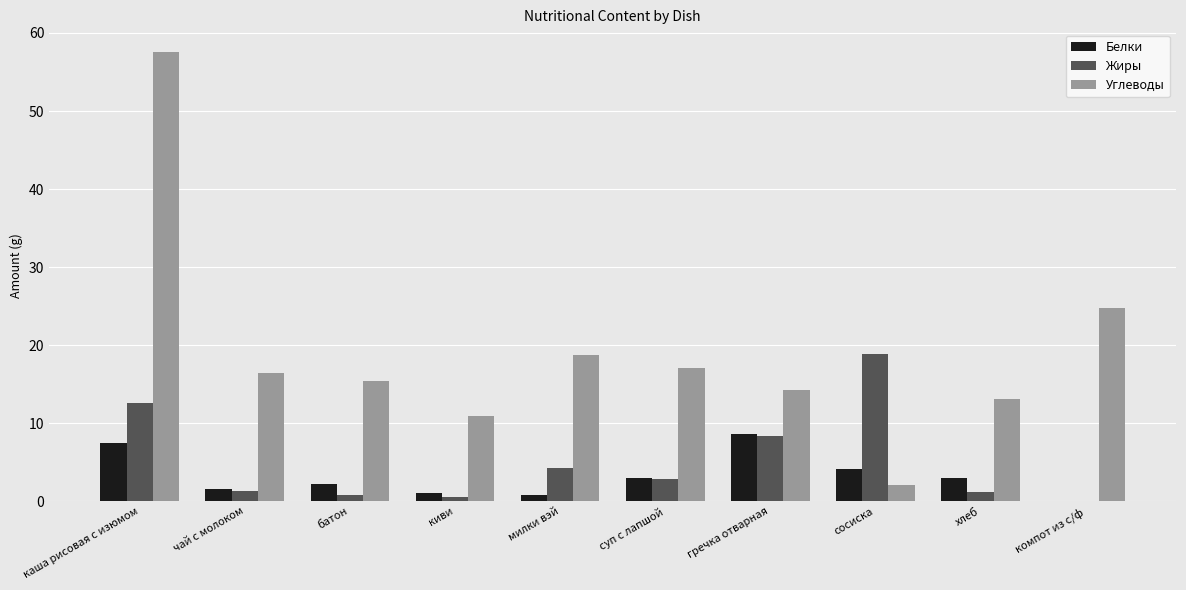

What value does the Жиры series have at каша рисовая с изюмом?

12.6